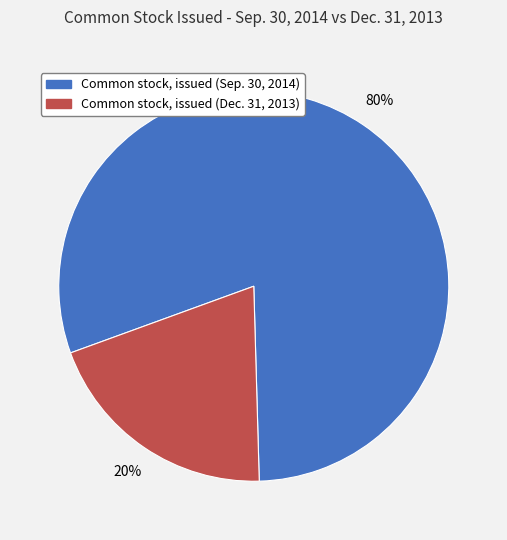

Which category has the biggest portion of the pie?

Common stock, issued (Sep. 30, 2014)